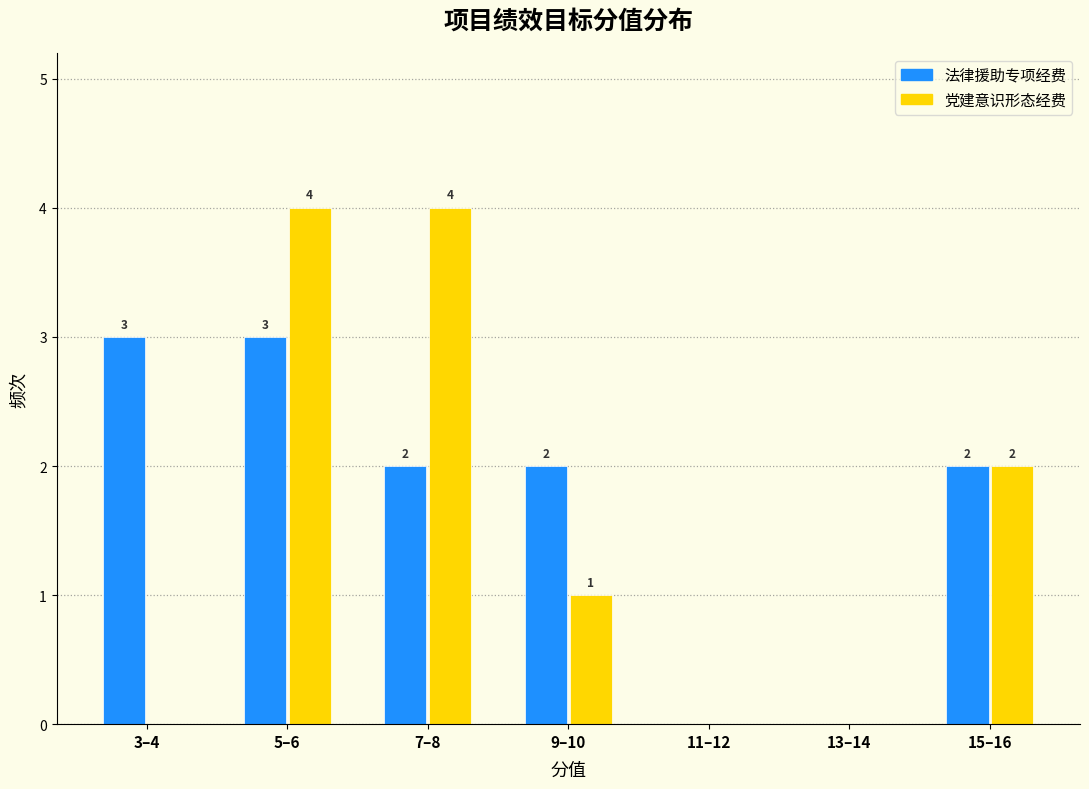

Reading left to right, extract all data points from this chart.

法律援助专项经费: 3–4=3	5–6=3	7–8=2	9–10=2	11–12=0	13–14=0	15–16=2
党建意识形态经费: 3–4=0	5–6=4	7–8=4	9–10=1	11–12=0	13–14=0	15–16=2